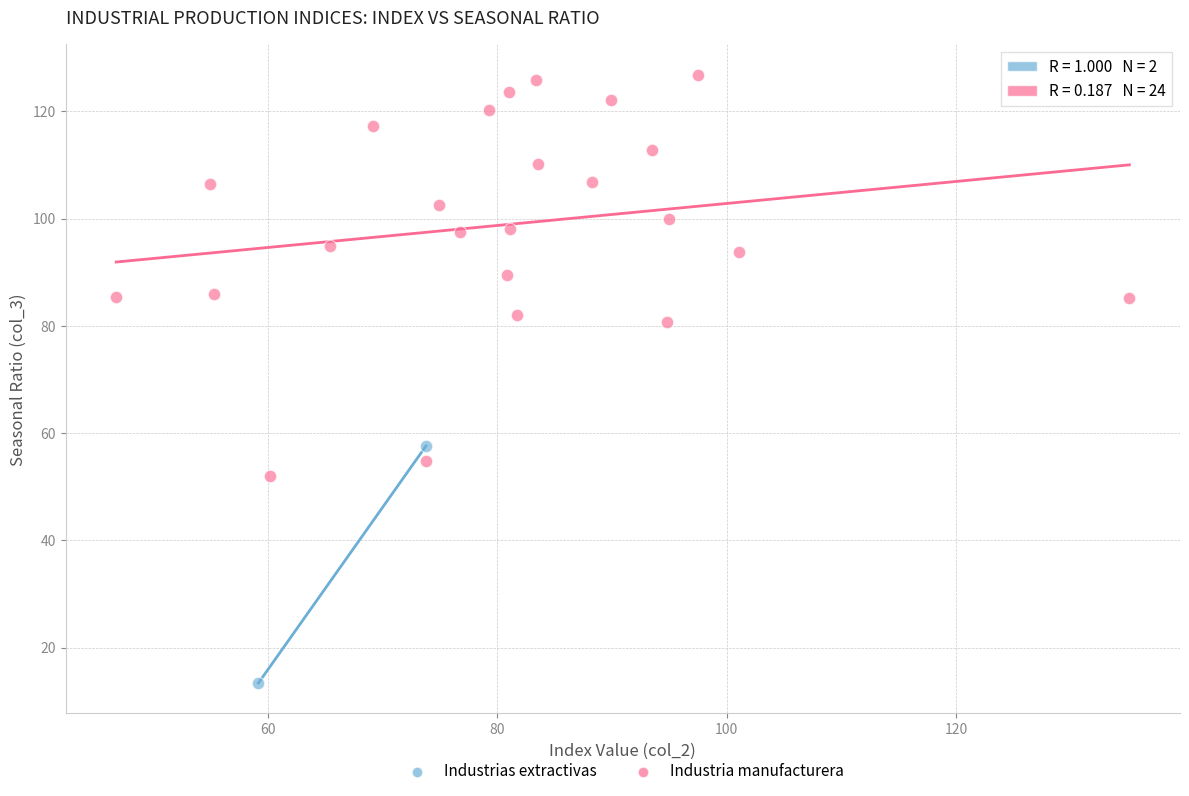

What are all the series names shown in the legend?

Industrias extractivas, Industria manufacturera